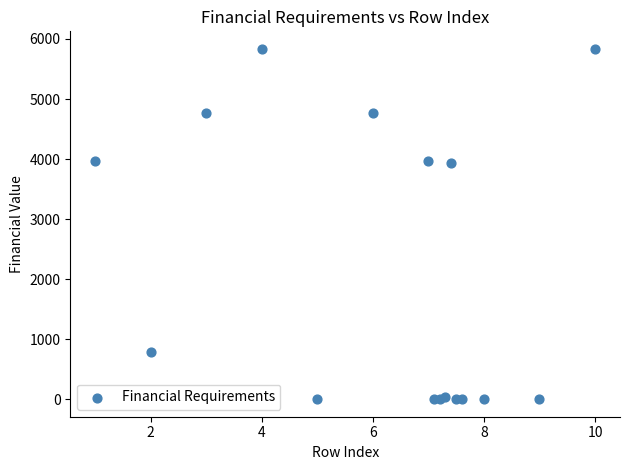

What is the range of Y values (max minus min)?

5835.8